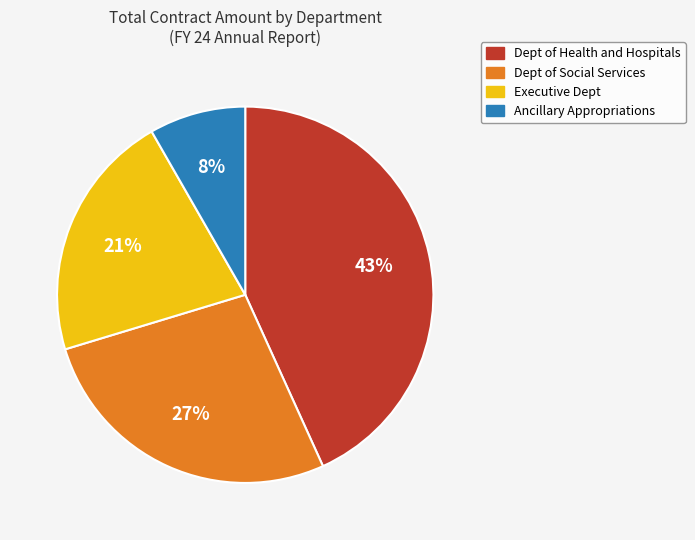

Does any single category account for the majority?

No